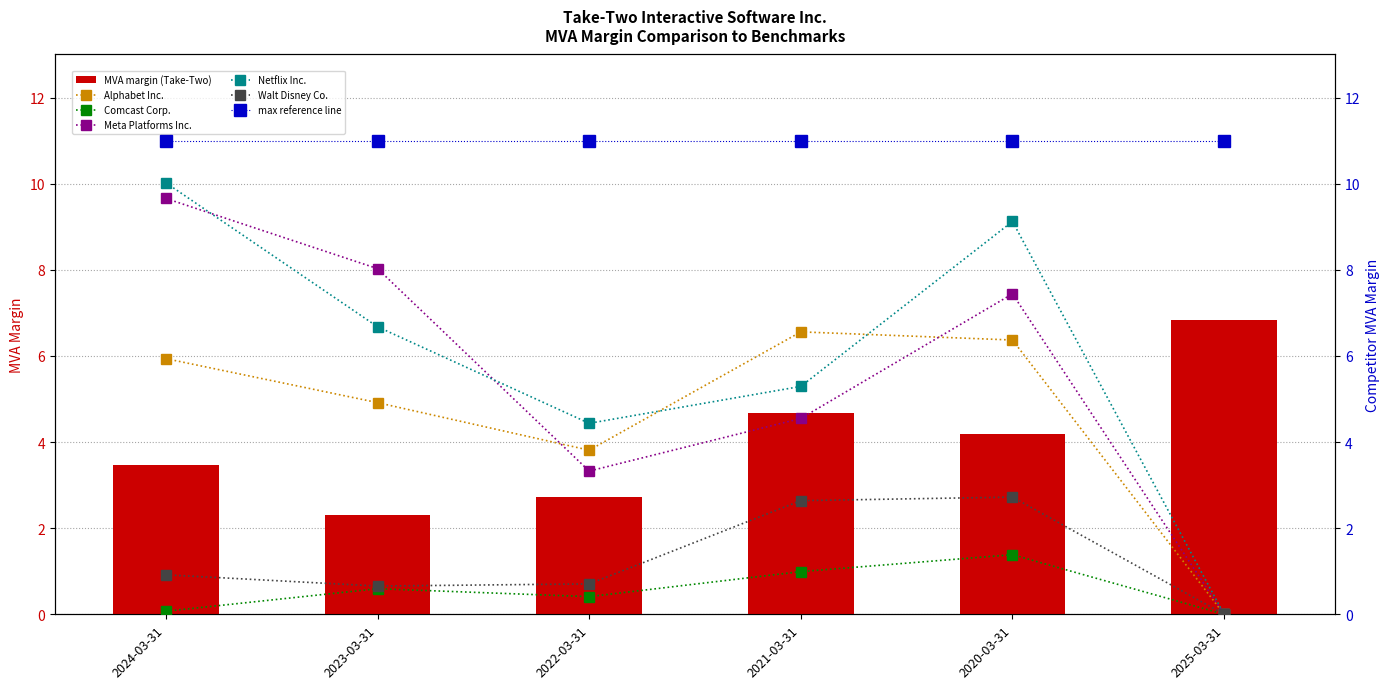

Which series changed the most between 2020-03-31 and 2025-03-31?

Netflix Inc.